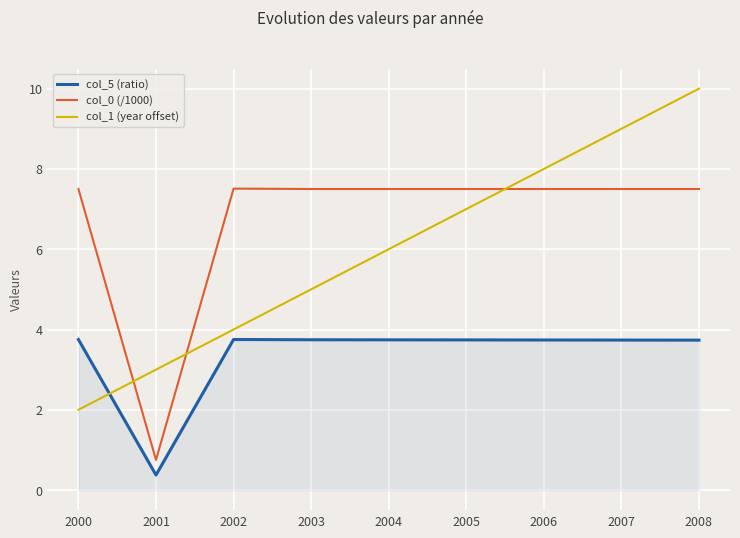

At how many categories does at least one series exceed 7?

8